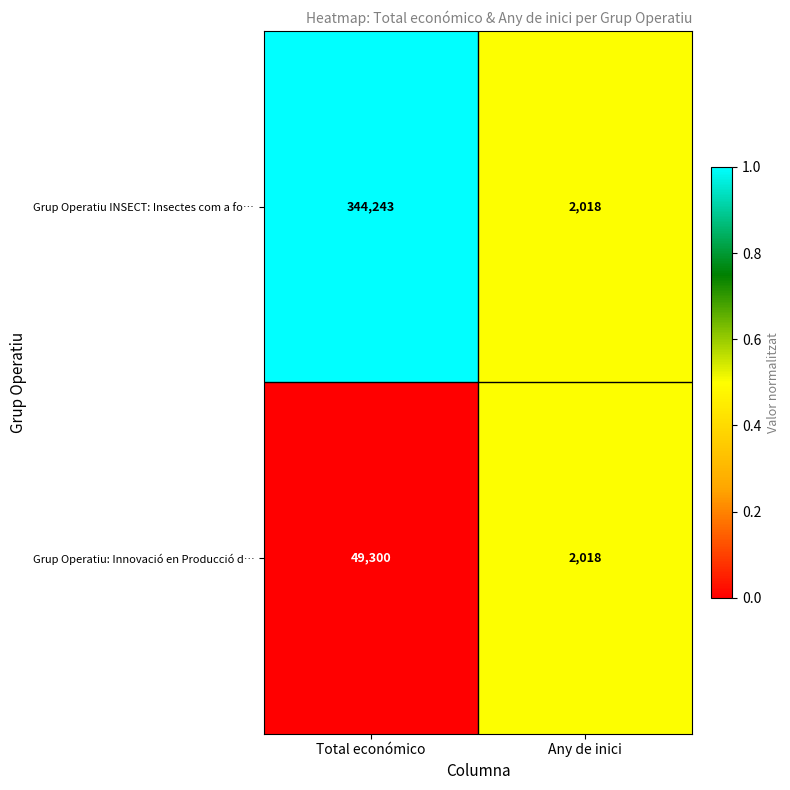

True or false: Grup Operatiu: Innovació en Producció d… has a value of 24135 at Total económico.

False